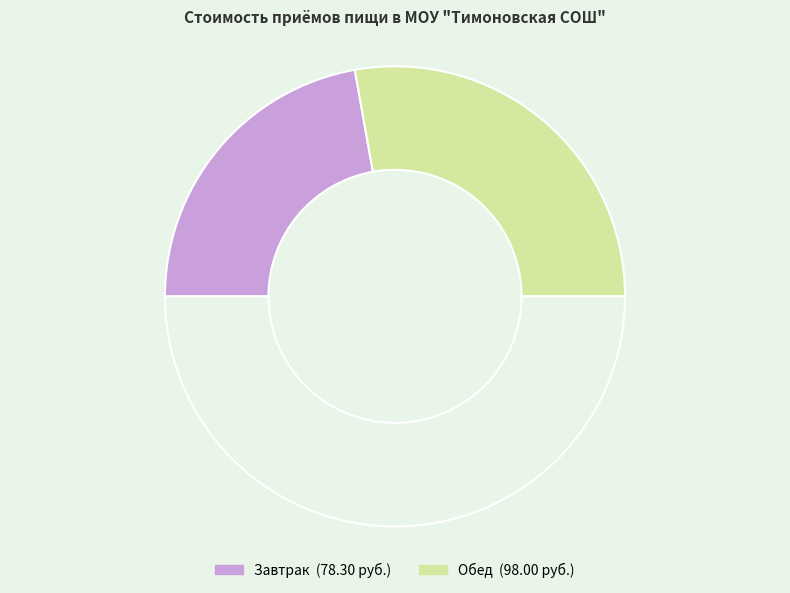

How many slices are in this pie chart?

3